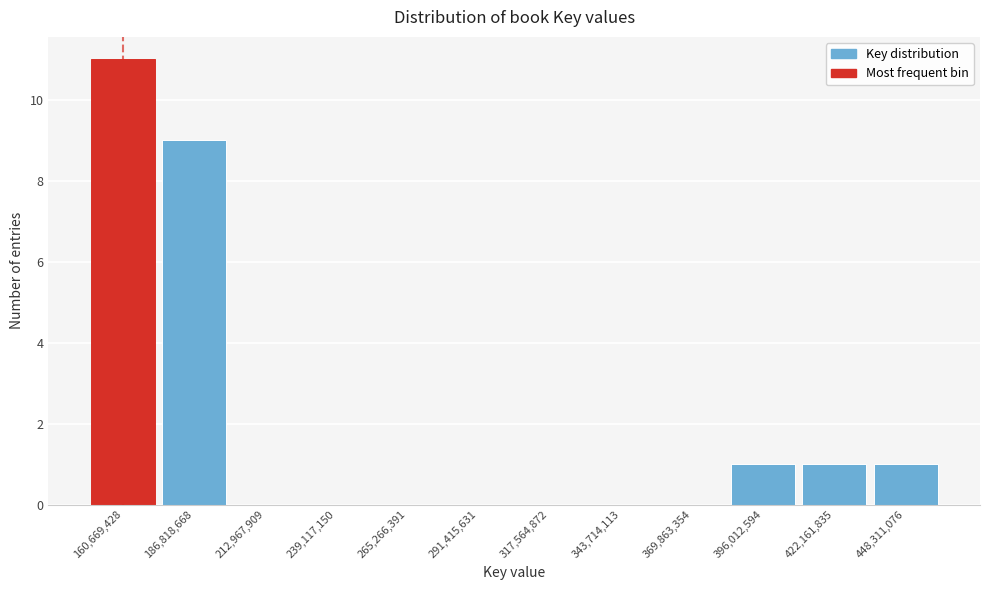

Reading left to right, transcribe all the data shown in this chart.

160,669,428=11	186,818,668=9	212,967,909=0	239,117,150=0	265,266,391=0	291,415,631=0	317,564,872=0	343,714,113=0	369,863,354=0	396,012,594=1	422,161,835=1	448,311,076=1